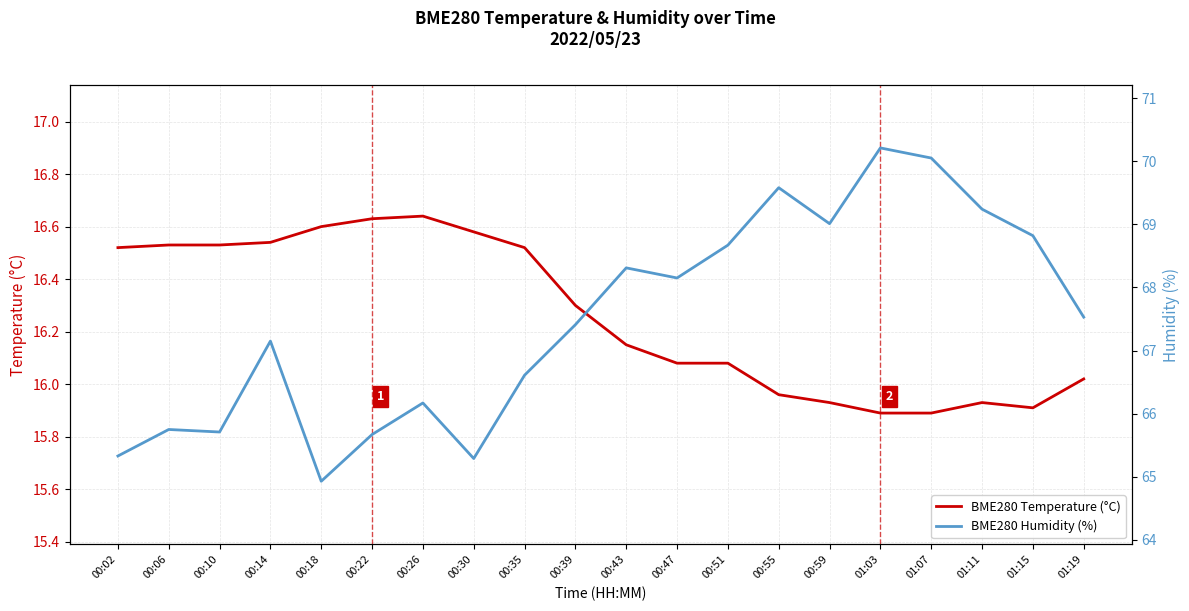

What is the spread (max minus min) of values at 00:18?

48.3